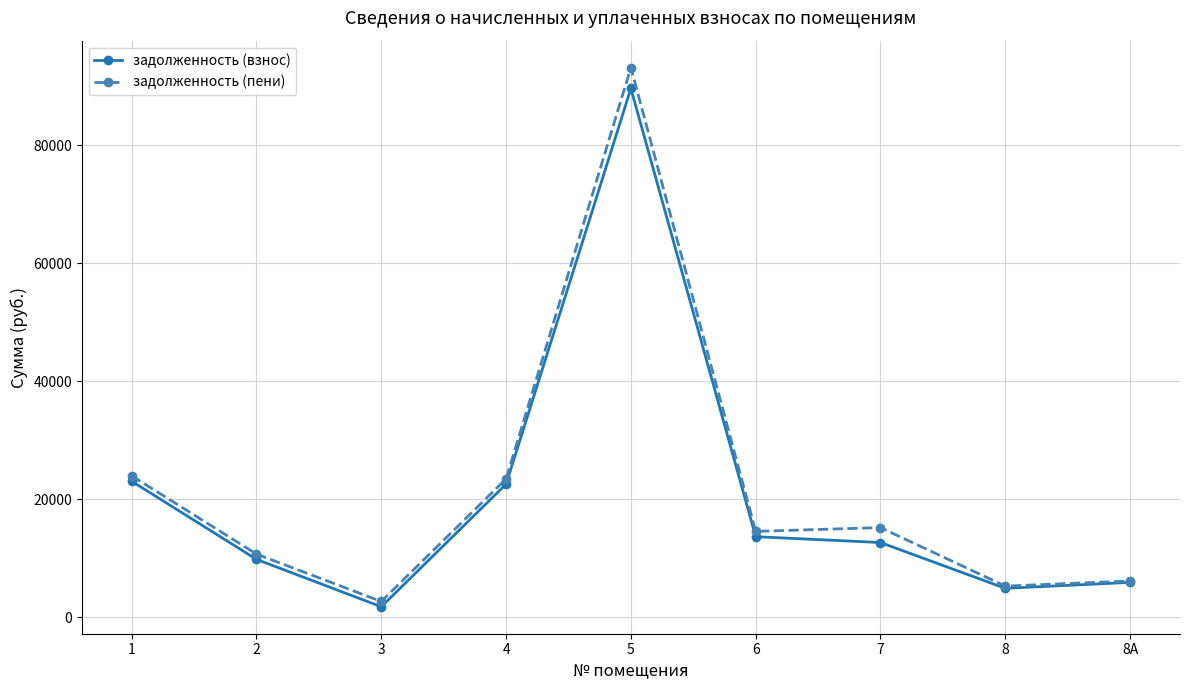

The задолженность (пени) series shows 10728.8 at 2. True or false?

True